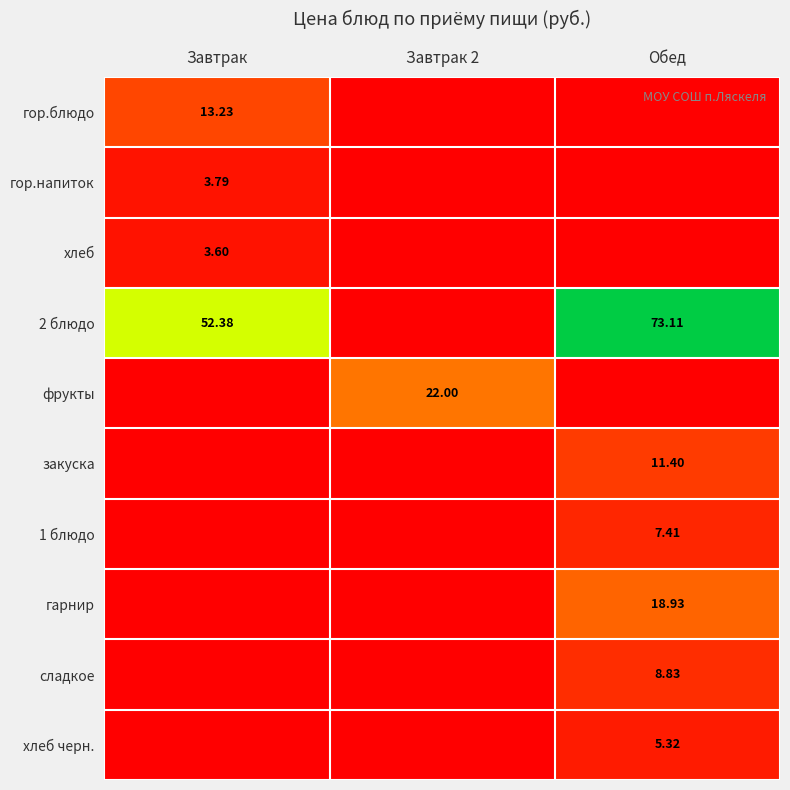

At how many categories does at least one series exceed 9?

3